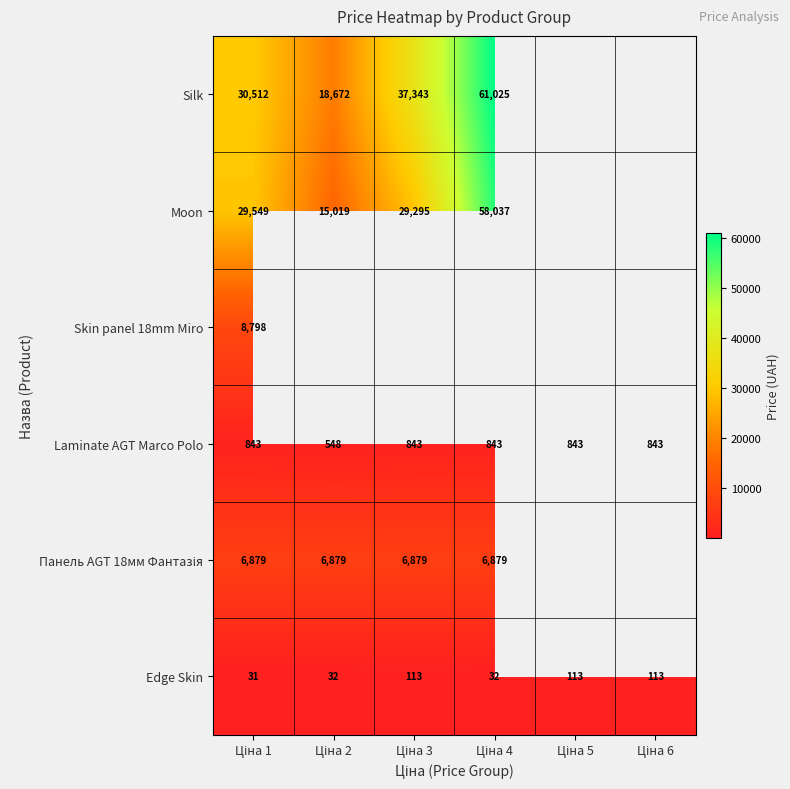

Where does the Silk series first go above 61024?

Ціна 4